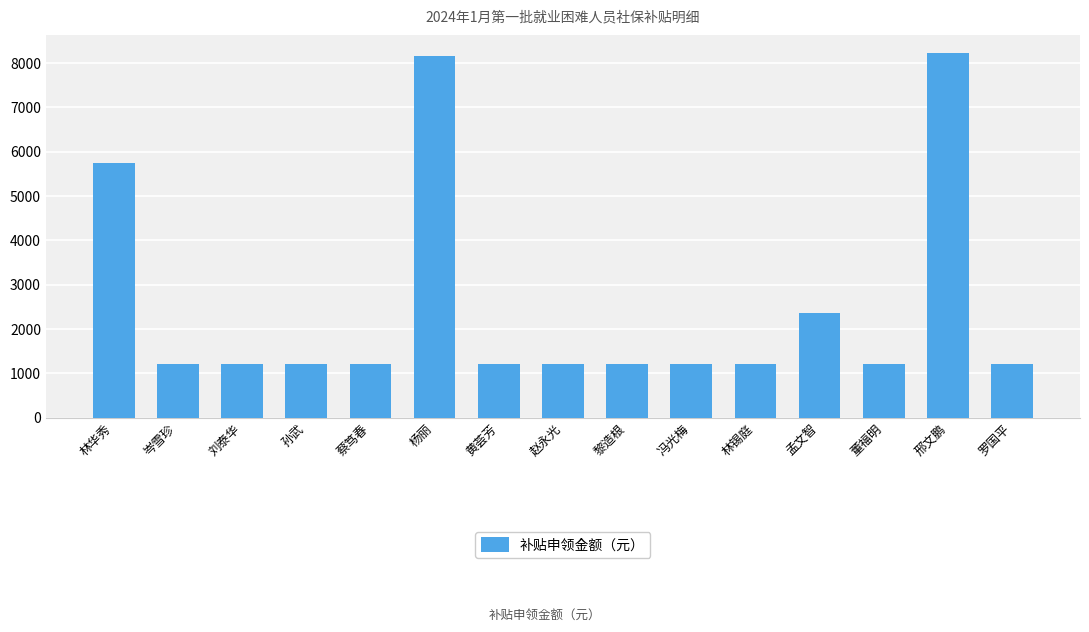

True or false: the data shows 1967.8 at 黎造根.

False